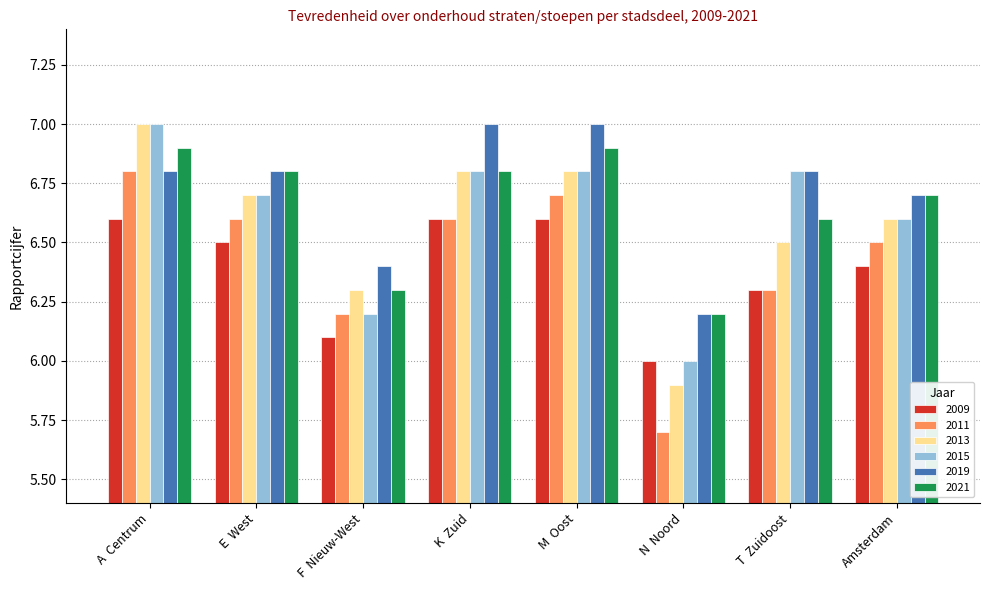

At which category is the sum across all series the highest?

A  Centrum